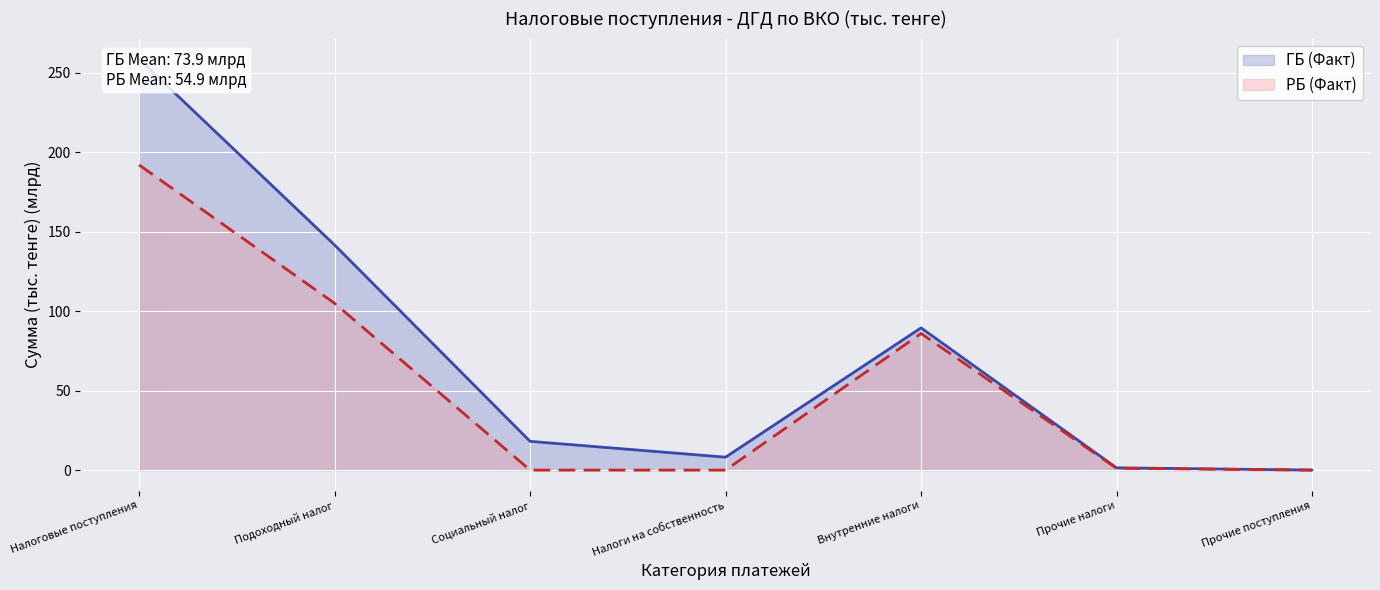

Which category has the lowest value across all series?

Прочие поступления